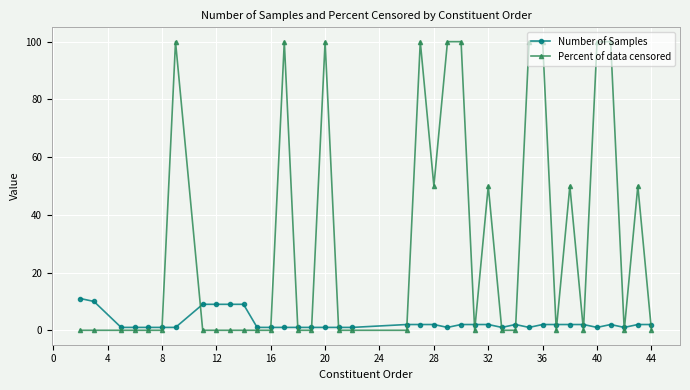

What is the greatest value displayed?

100